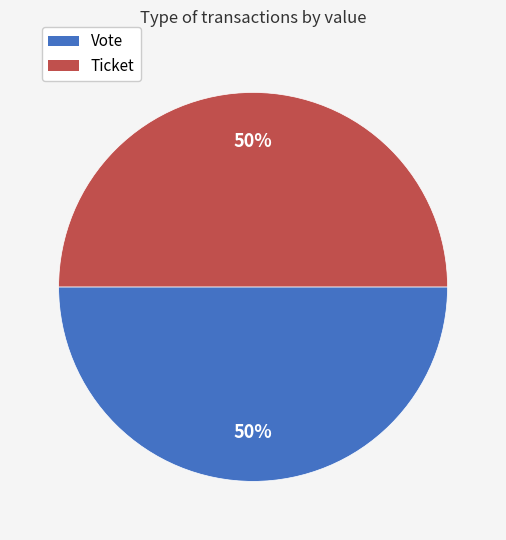

How many segments does this pie chart have?

2